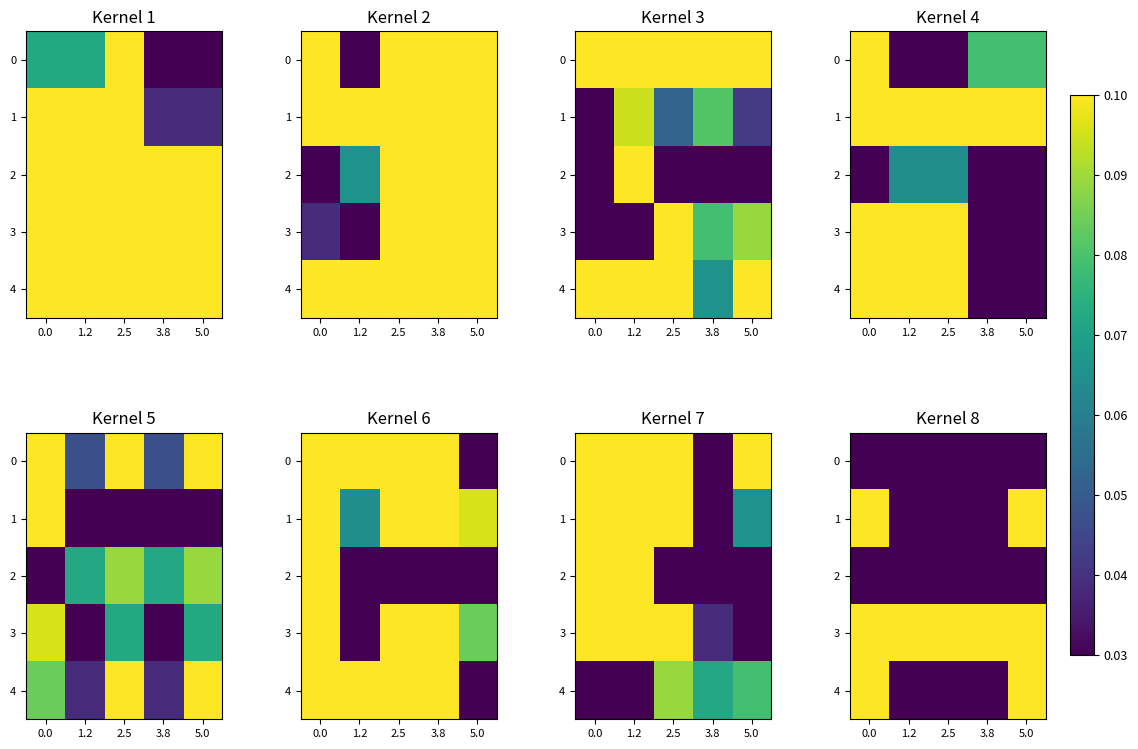

At 3.8, list the series in order from largest to smallest.

3, 2, 0, 1, 4